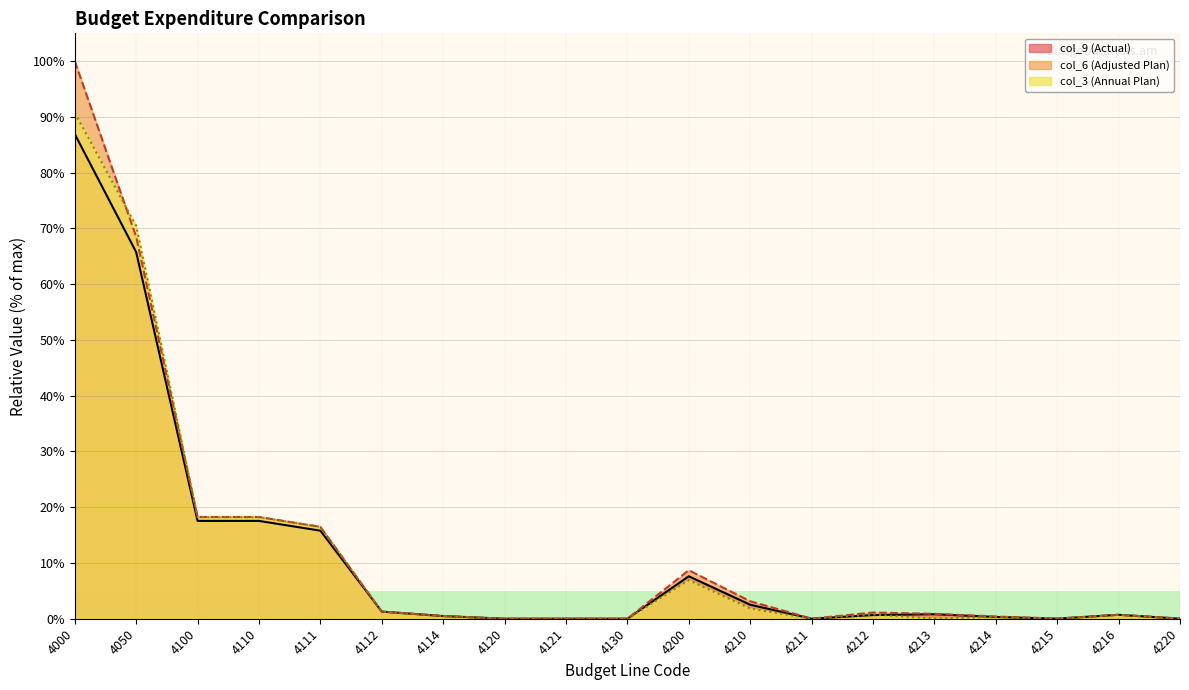

What is the sum of all col_9 (Actual) line values?

218.0